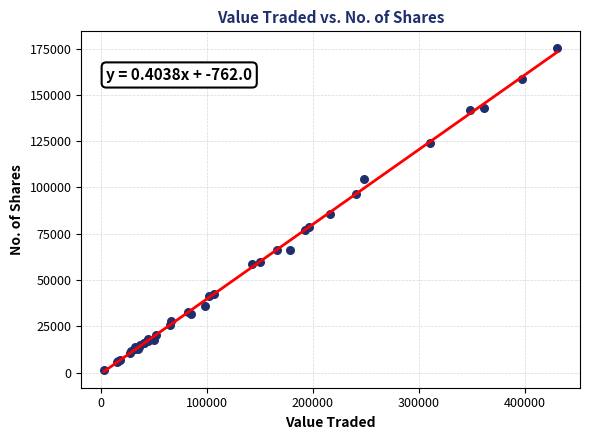

What Y value in the scatter plot is closest to 88391?

85435